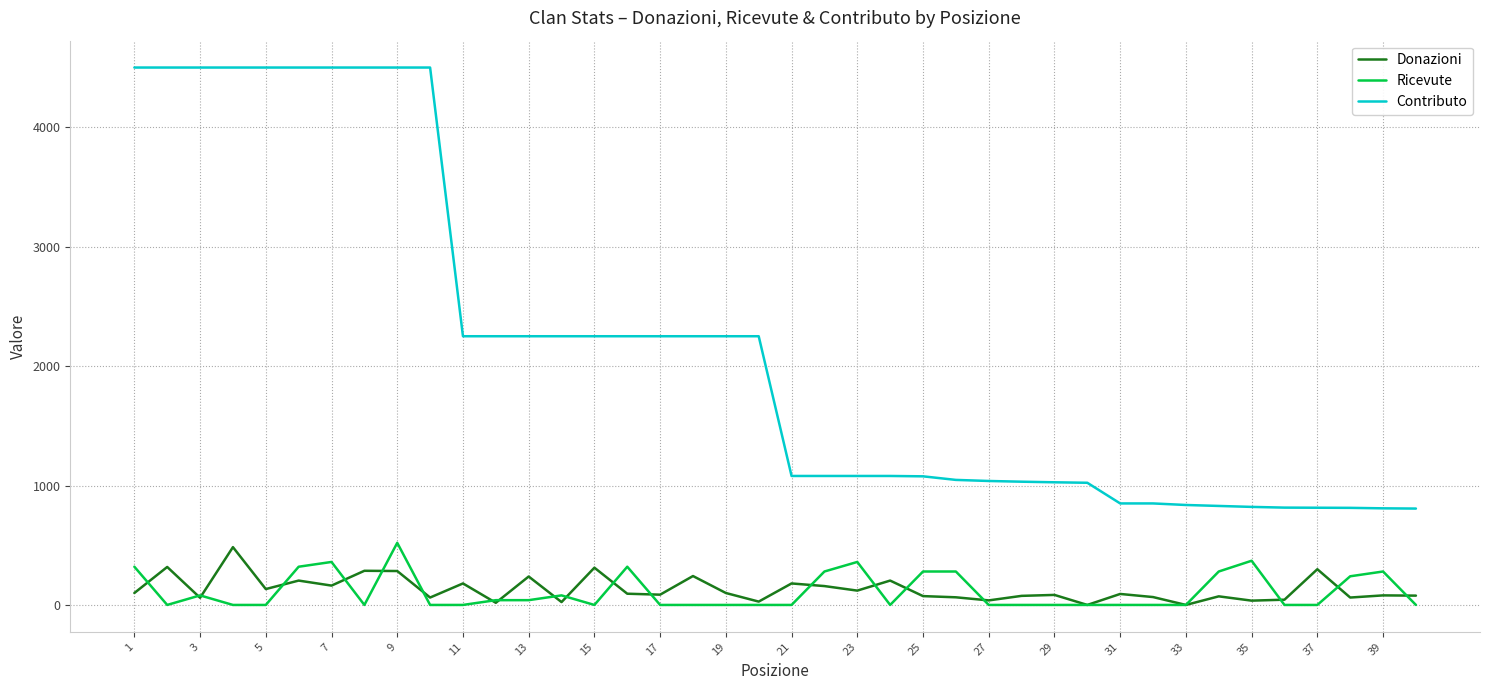

Which series has the largest range (max minus min)?

Contributo